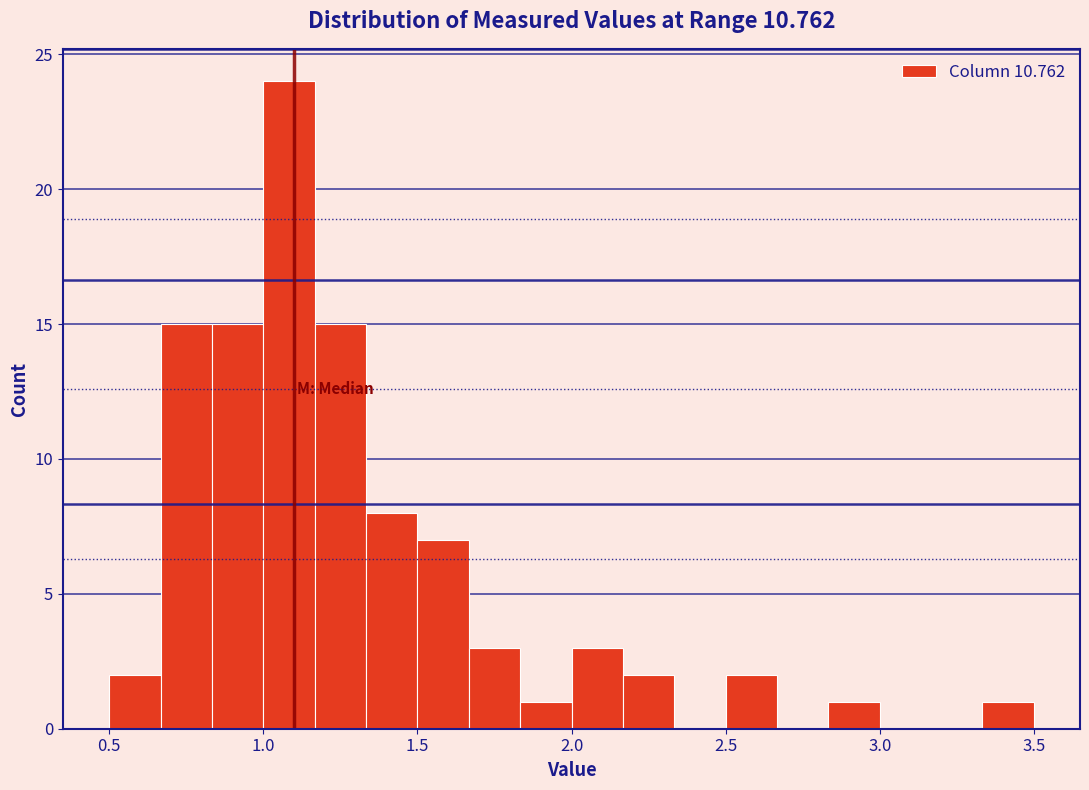

Read against the x-axis, roughly where is the centre of the tallest bar?

1.10